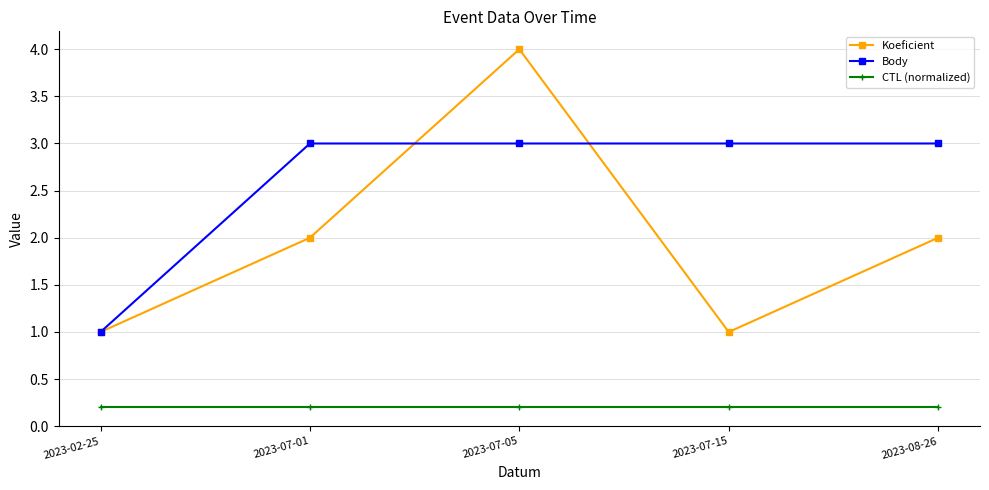

Which series changed the most between 2023-02-25 and 2023-08-26?

Body